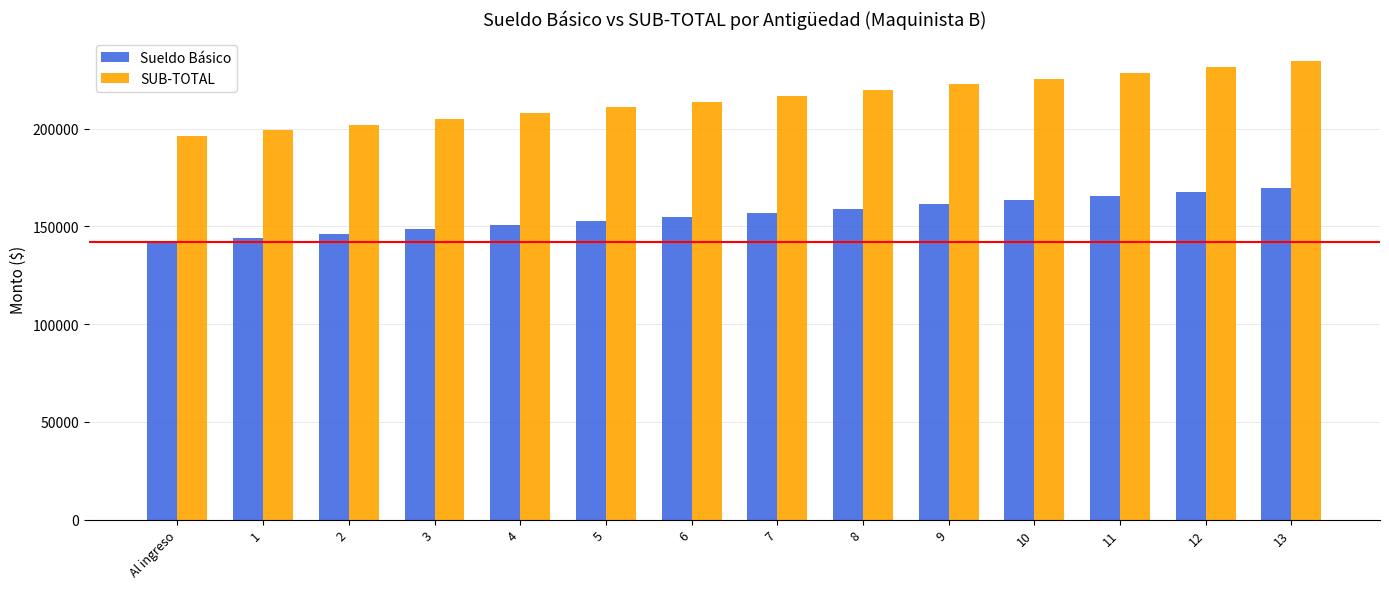

What are all the series names shown in the legend?

Sueldo Básico, SUB-TOTAL